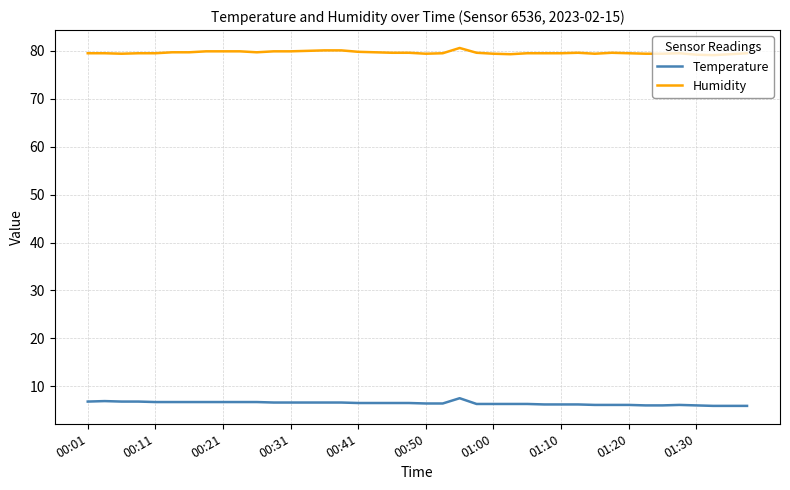

True or false: Humidity and Temperature cross at least once.

False